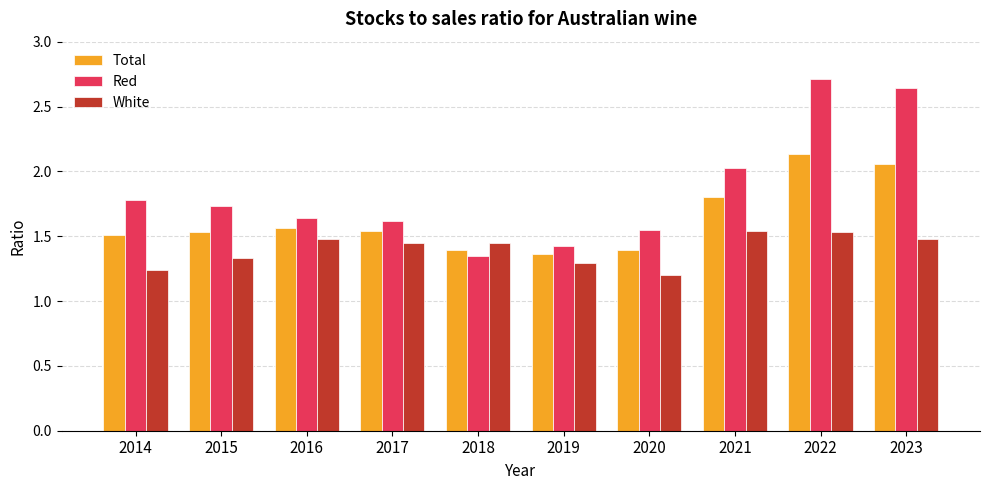

What is the difference between the second highest and minimum values in the White series?

0.3